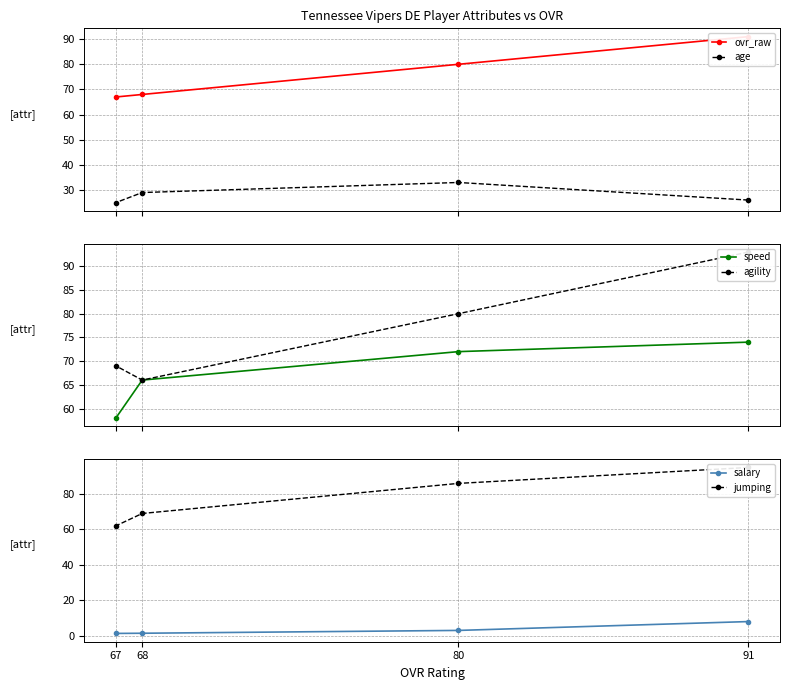

True or false: ovr_raw and speed intersect in this chart.

False